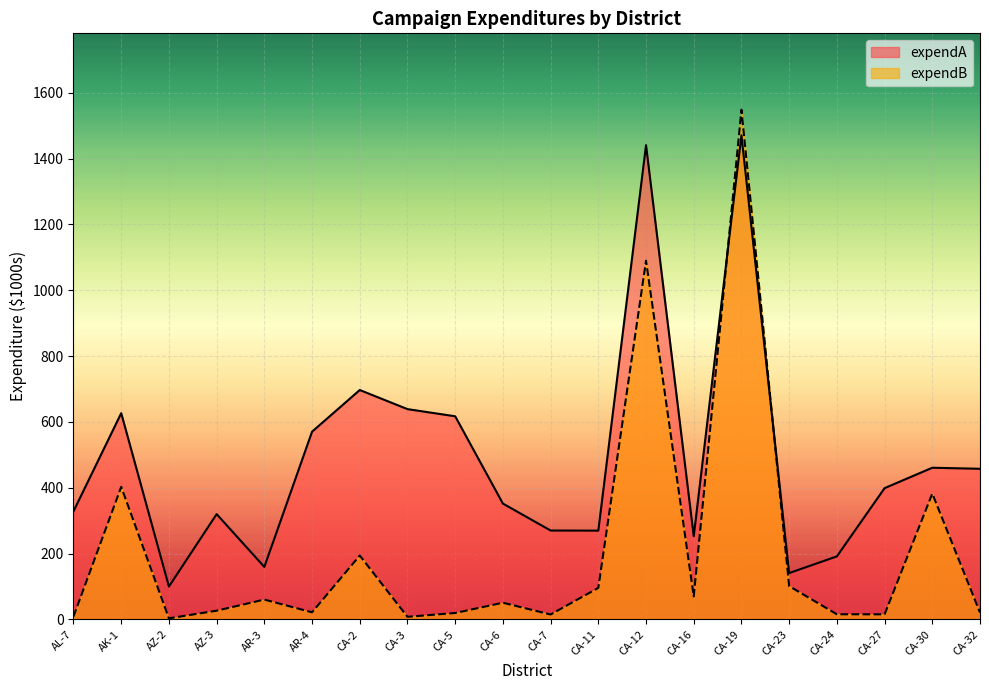

Reading left to right, list all the values displayed in this chart.

expendA: 328.3	626.4	99.6	319.7	159.2	570.2	696.8	638.7	616.9	351.7	269.9	269.5	1440.6	252.3	1470.7	140.5	191.3	398.6	460.6	457.4
expendB: 8.7	402.5	3.1	26.3	60.0	21.4	193.9	7.7	19.2	50.5	14.7	95.6	1089.6	69.6	1548.2	101.0	15.4	15.2	382.1	20.6